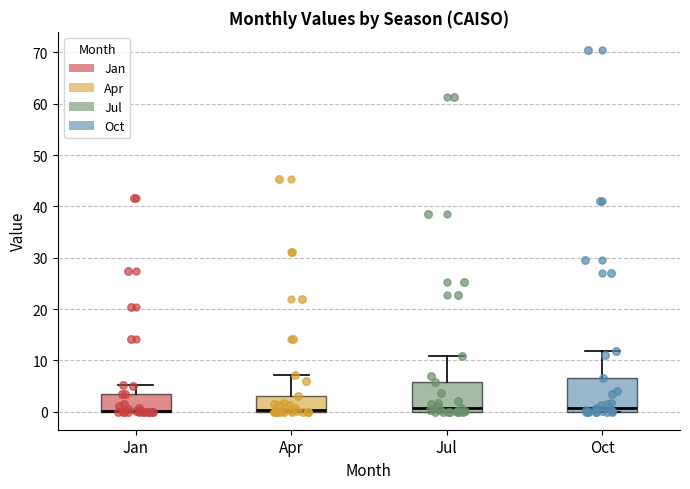

Reading left to right, transcribe this box plot: for each box, give where its median line is, the range the box spans, and where its two whiskers end, as read against the y-axis. The values are not printed on the chart, so give them approximately, as read against the axis.

Jan: median 0 (drawn on the box's lower edge), box 0 to 3, whiskers 0 to 5
Apr: median 0 (drawn on the box's lower edge), box 0 to 3, whiskers 0 to 7
Jul: median 1, box 0 to 6, whiskers 0 to 11
Oct: median 1, box 0 to 7, whiskers 0 to 12